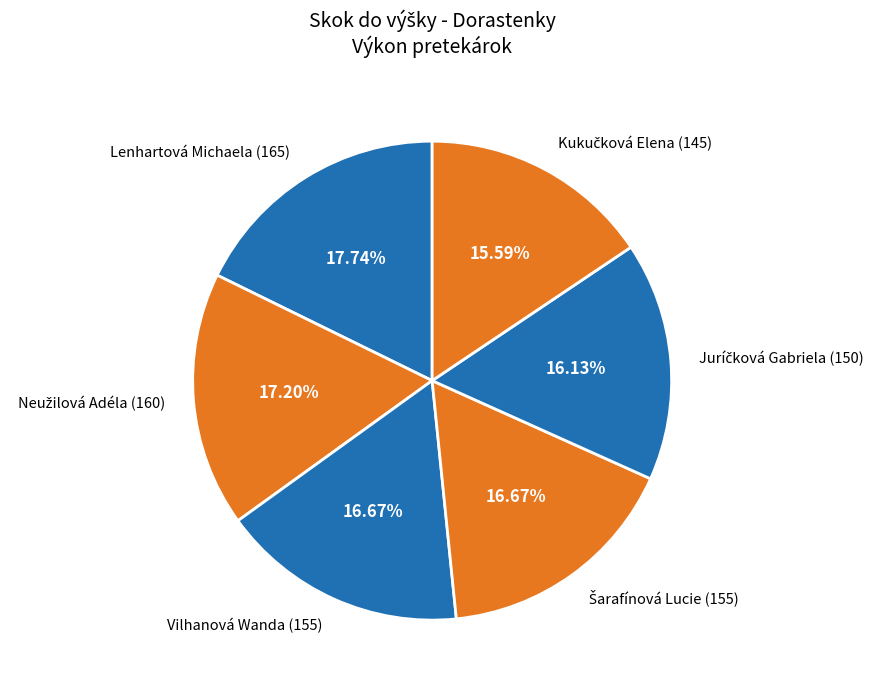

Is there a majority slice in this chart?

No